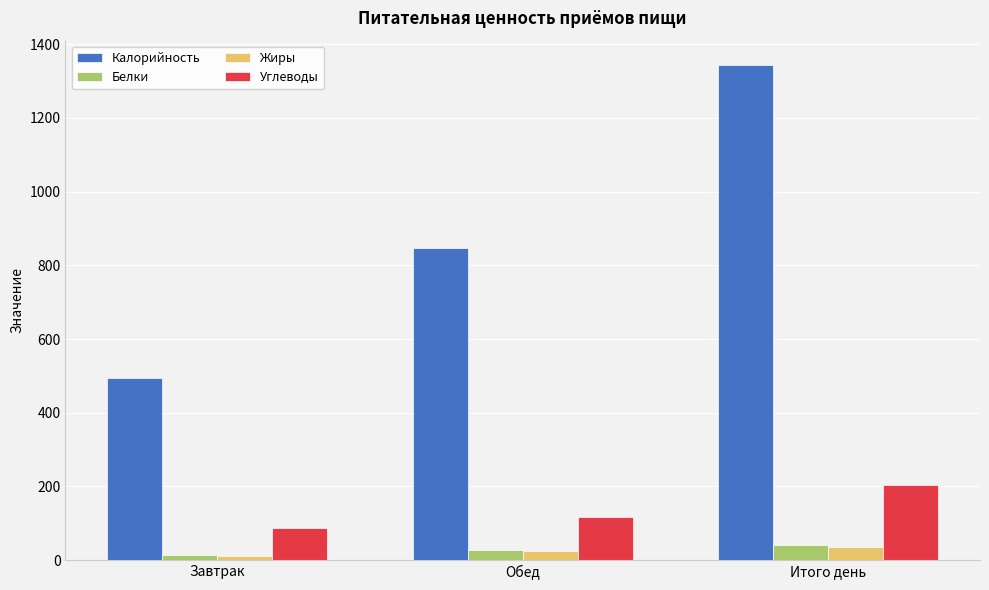

Which series changed the most between Завтрак and Обед?

Калорийность